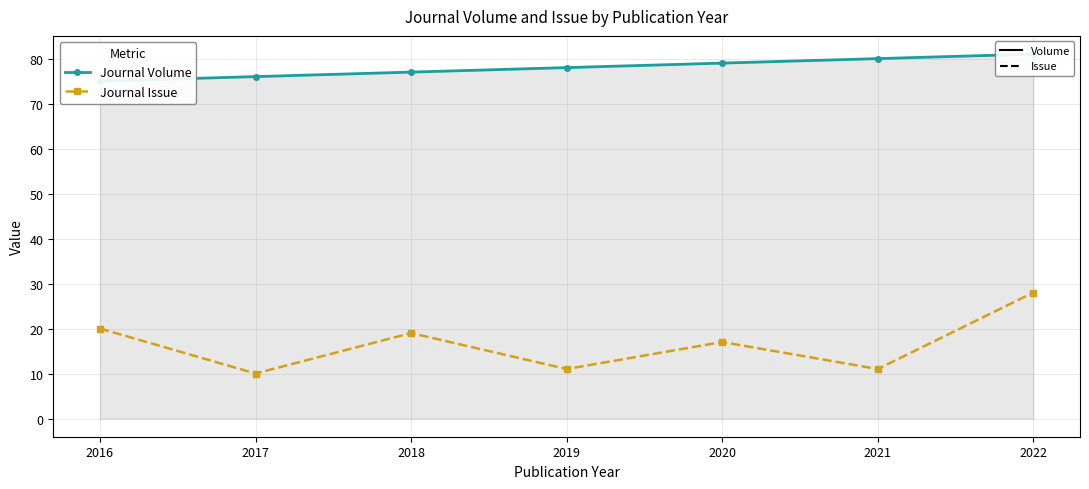

Is this an area chart (filled region under the line)?

No